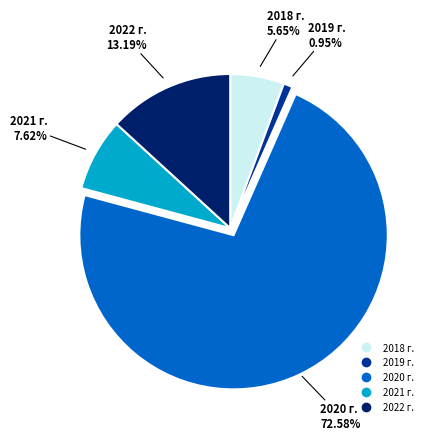

What is the majority slice?

2020 г.